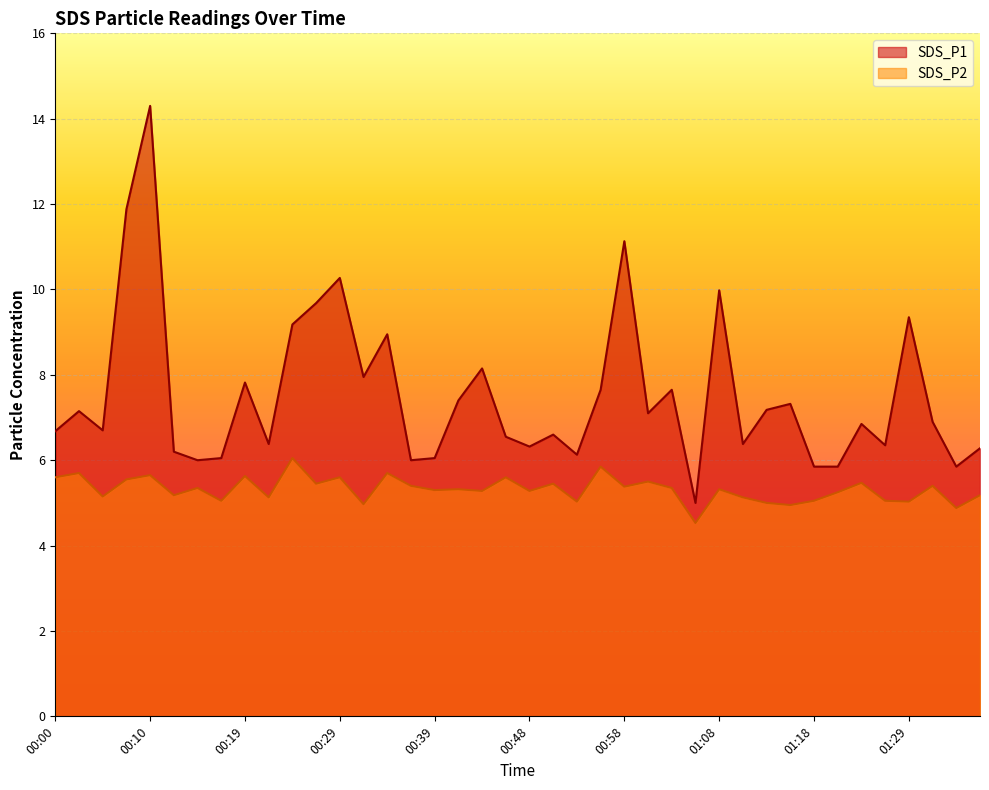

What is the average value of the SDS_P2 series?

5.3